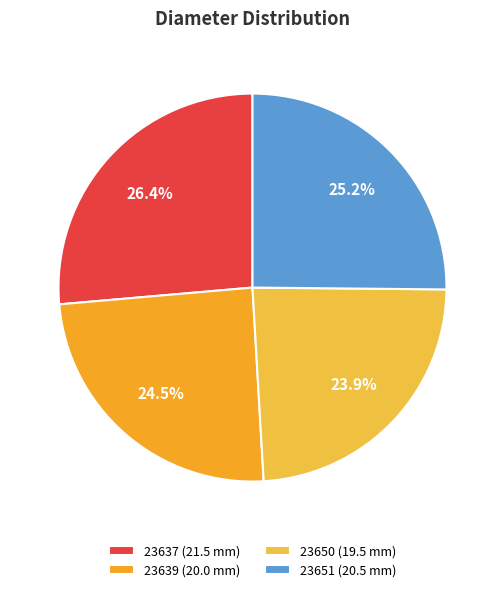

How many slices are in this pie chart?

4